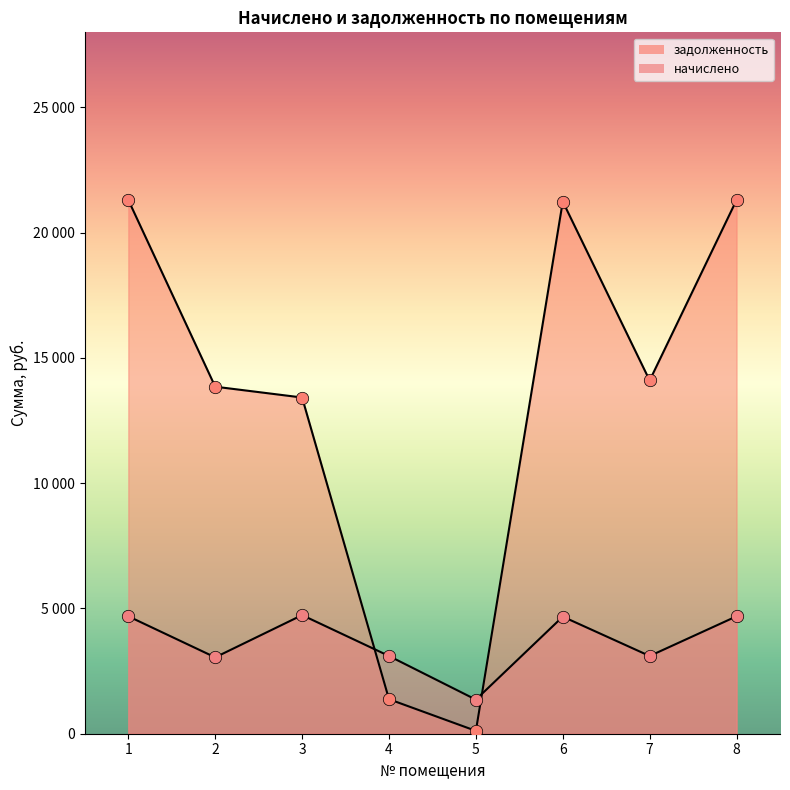

Which series reaches the maximum Y coordinate?

задолженность